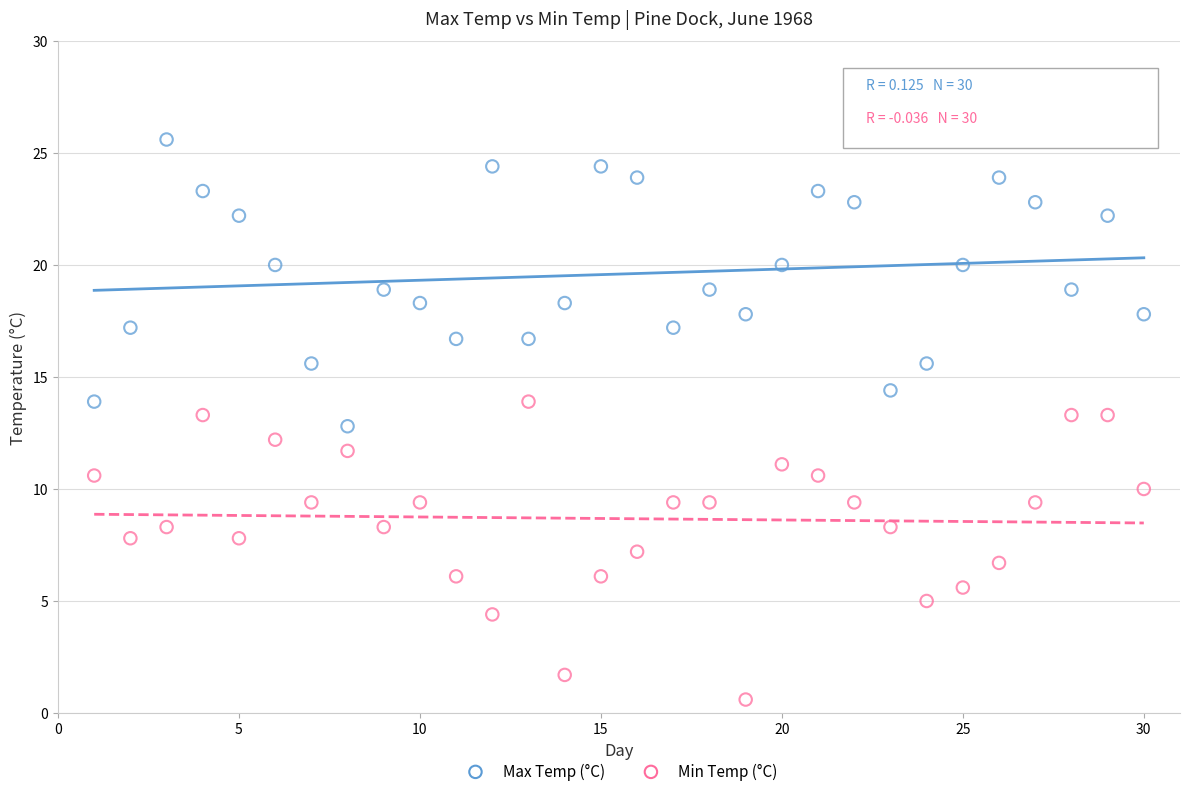

Which series contains the lowest Y value?

Min Temp (°C)